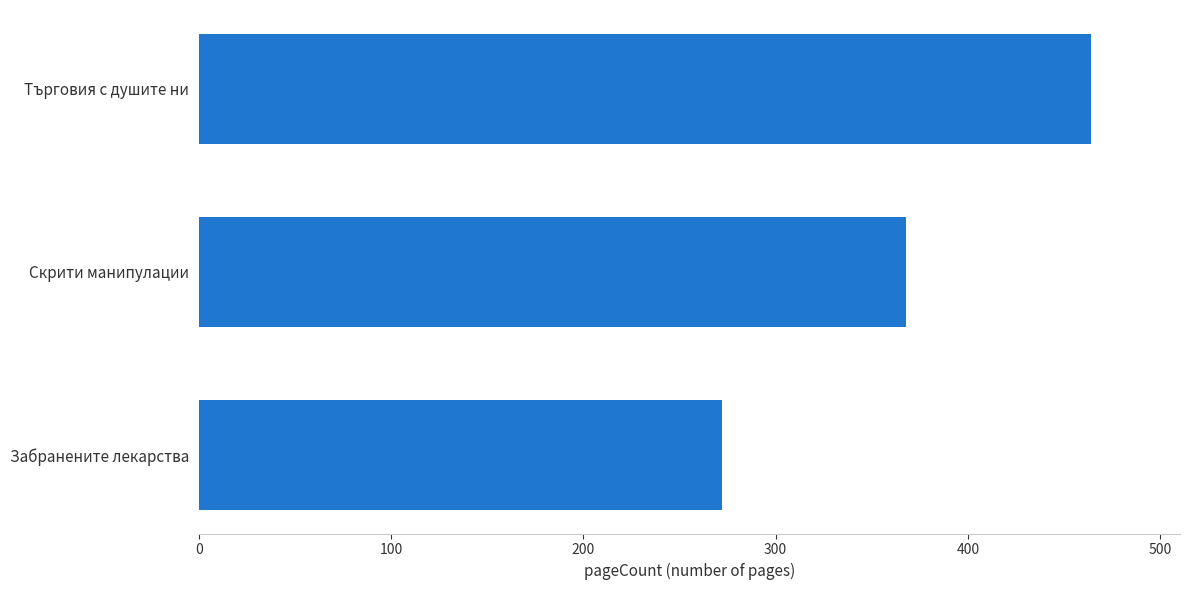

How many categories are shown in the chart?

3